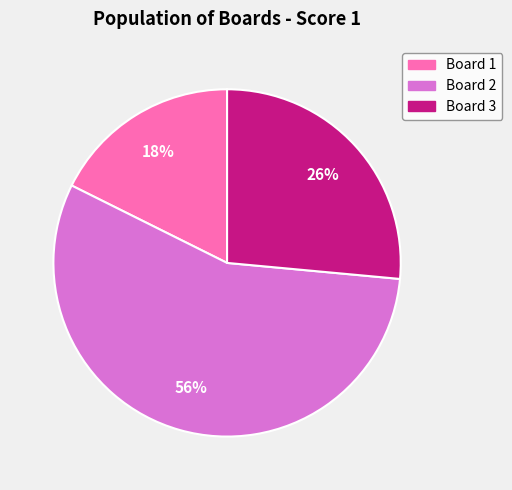

Is there any slice that represents more than half of the pie?

Yes